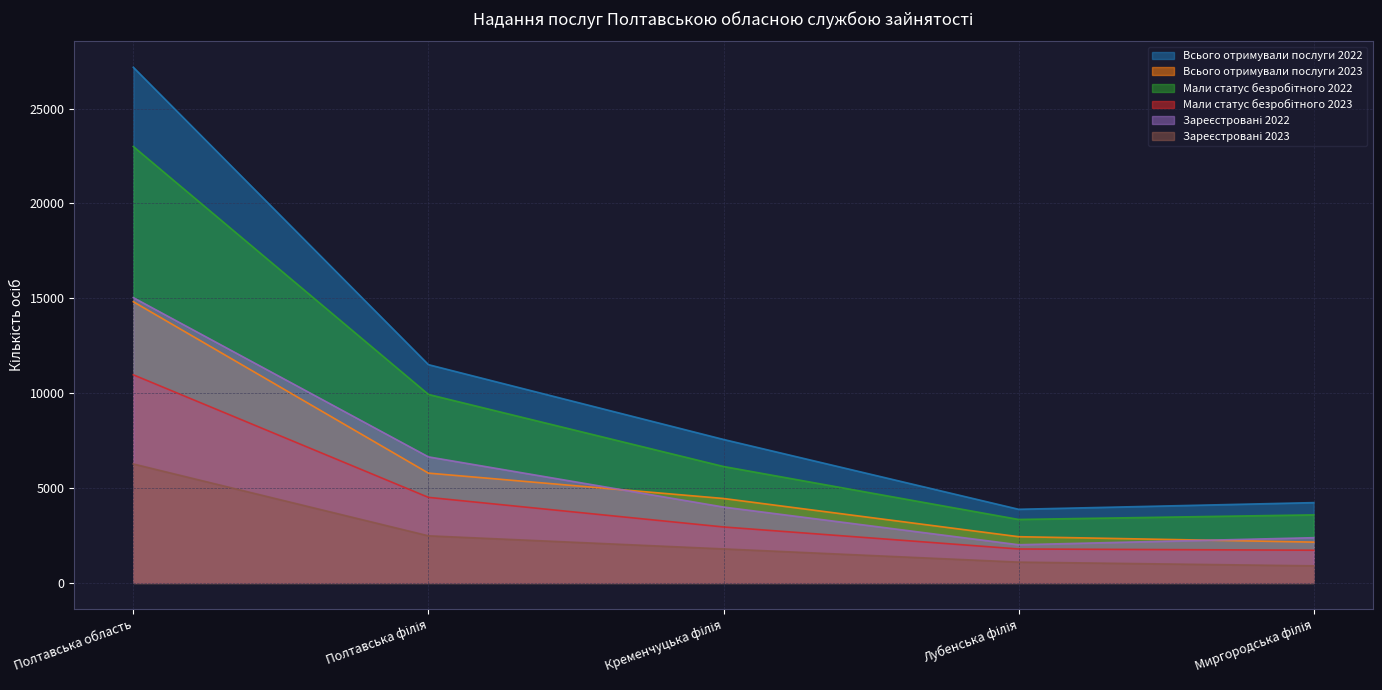

Which series has the largest range (max minus min)?

Всього отримували послуги 2022